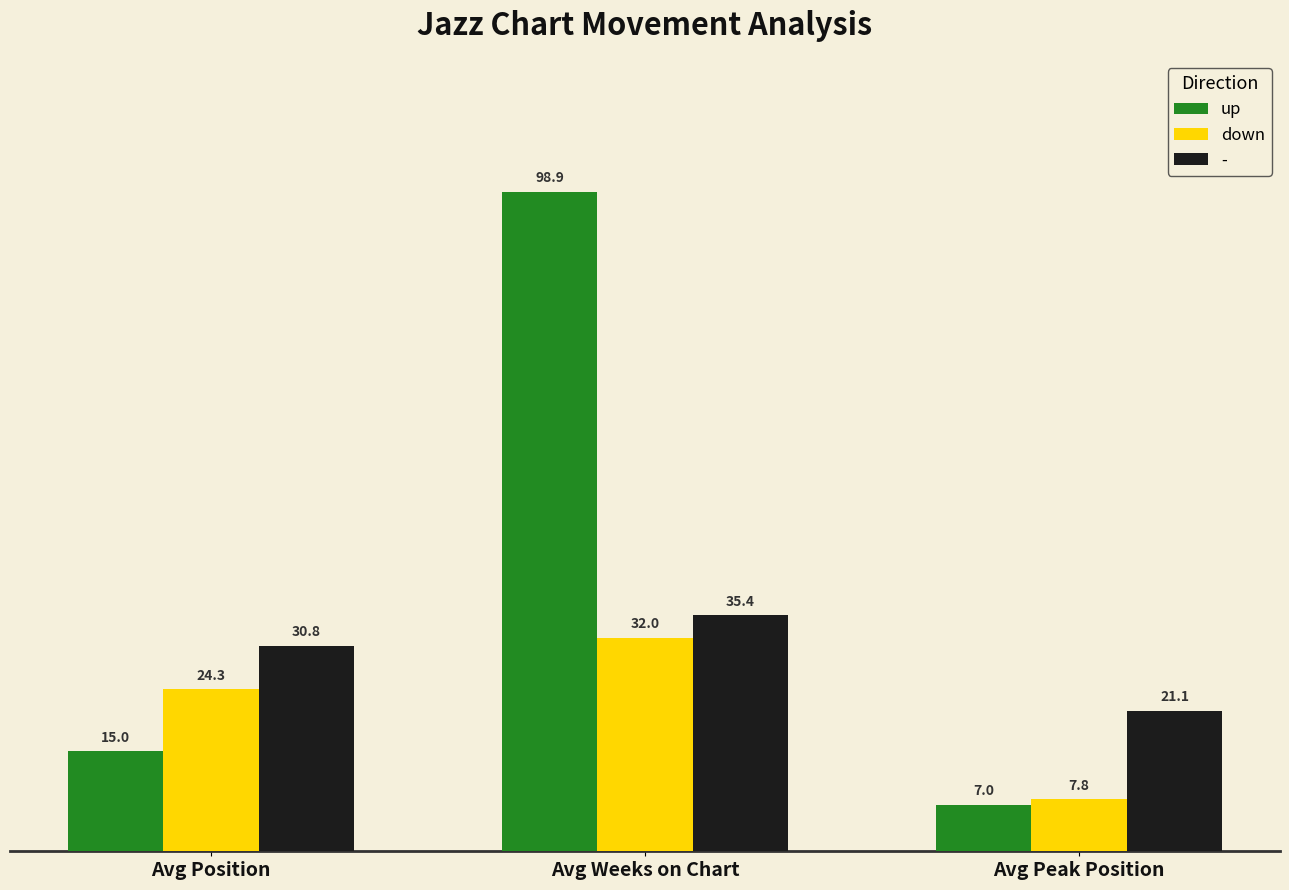

The value of up at Avg Peak Position is 7.0. True or false?

True